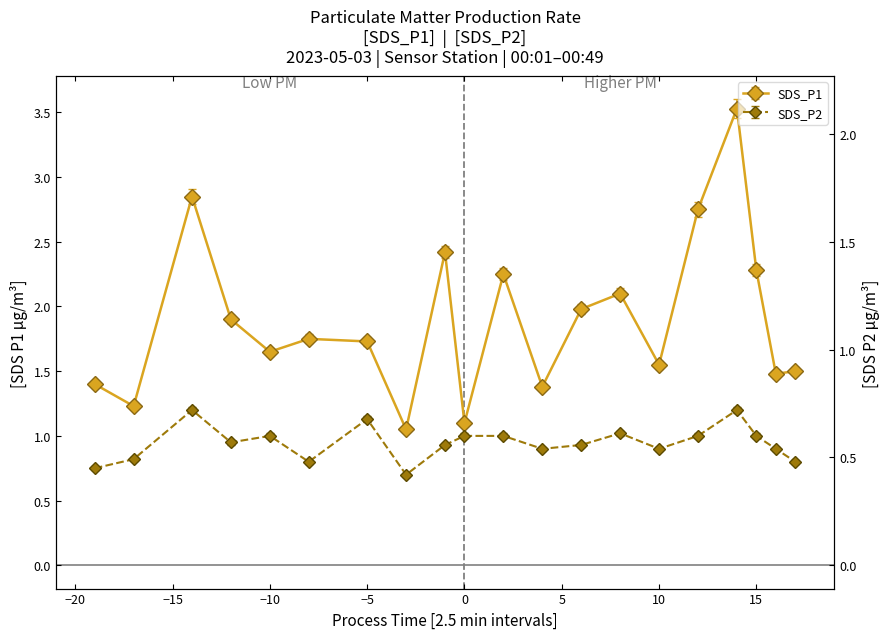

Which series changed the most between 5 and 10?

SDS_P1